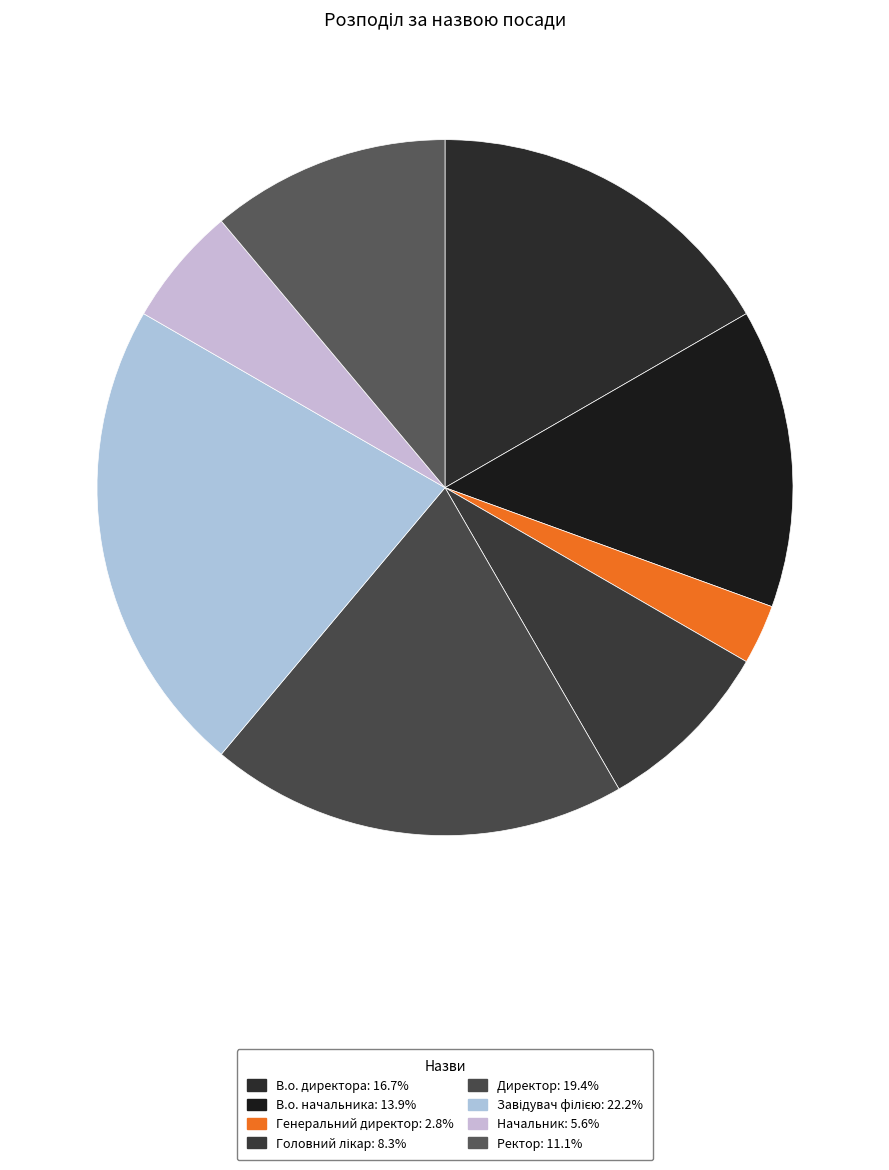

To the nearest percent, what is the difference between the В.о. начальника and Ректор slice percentages?

3%